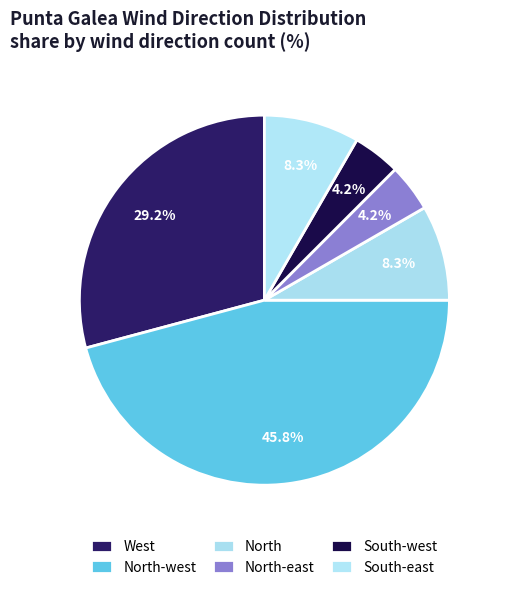

True or false: North accounts for 21% of the total.

False